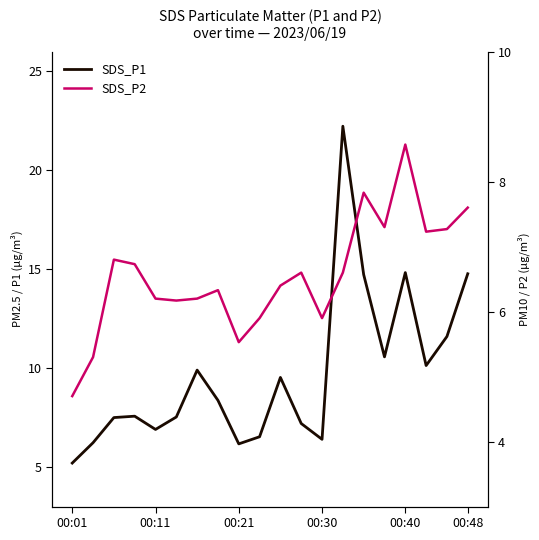

The SDS_P2 series shows 4.9 at 17. True or false?

False